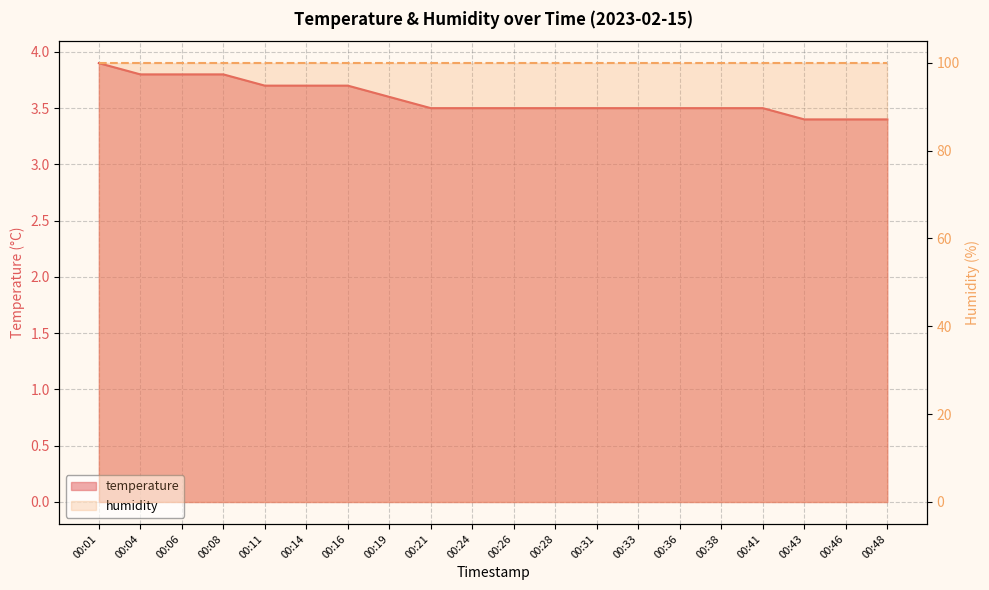

What value does the data have at 00:38?

3.5